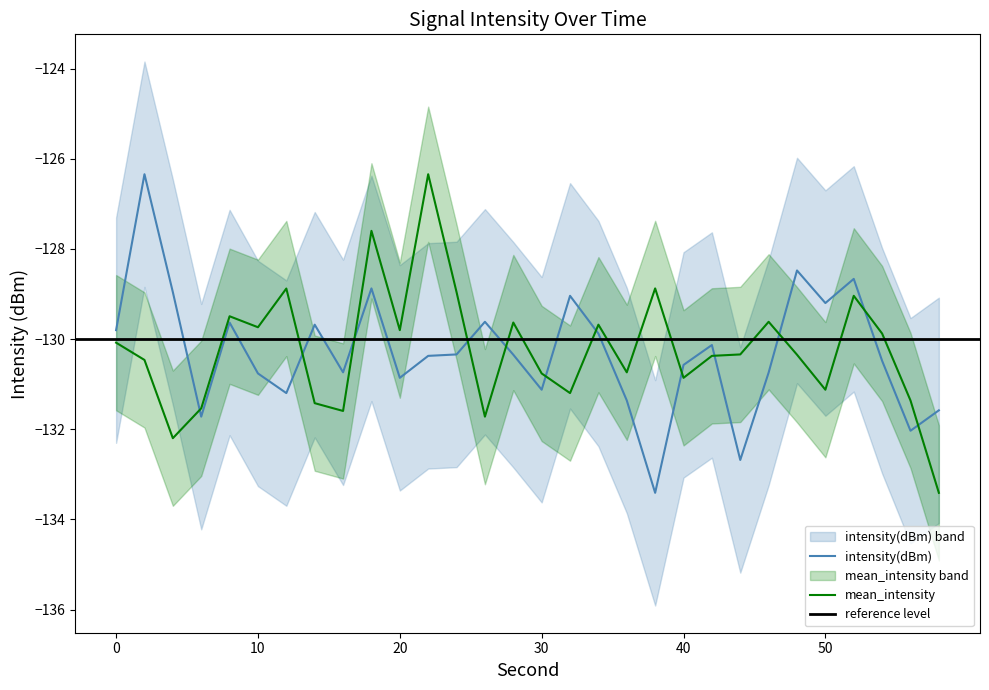

Reading left to right, list all the values displayed in this chart.

intensity(dBm): 0=-129.8	2=-126.3	4=-129.0	6=-131.7	8=-129.6	10=-130.8	12=-131.2	14=-129.7	16=-130.7	18=-128.9	20=-130.9	22=-130.4	24=-130.3	26=-129.6	28=-130.3	30=-131.1	32=-129.0	34=-129.9	36=-131.4	38=-133.4	40=-130.6	42=-130.1	44=-132.7	46=-130.7	48=-128.5	50=-129.2	52=-128.7	54=-130.5	56=-132.0	58=-131.6
mean_intensity: 0=-130.1	2=-130.5	4=-132.2	6=-131.5	8=-129.5	10=-129.7	12=-128.9	14=-131.4	16=-131.6	18=-127.6	20=-129.8	22=-126.3	24=-129.0	26=-131.7	28=-129.6	30=-130.8	32=-131.2	34=-129.7	36=-130.7	38=-128.9	40=-130.9	42=-130.4	44=-130.3	46=-129.6	48=-130.3	50=-131.1	52=-129.0	54=-129.9	56=-131.4	58=-133.4